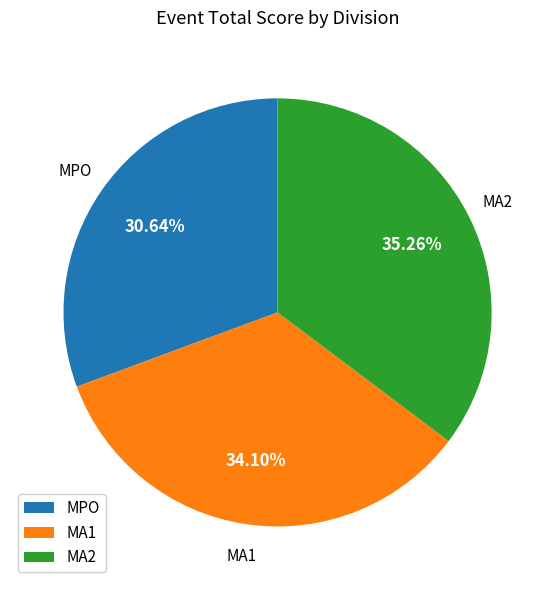

To the nearest percent, what portion does MA1 represent?

34%